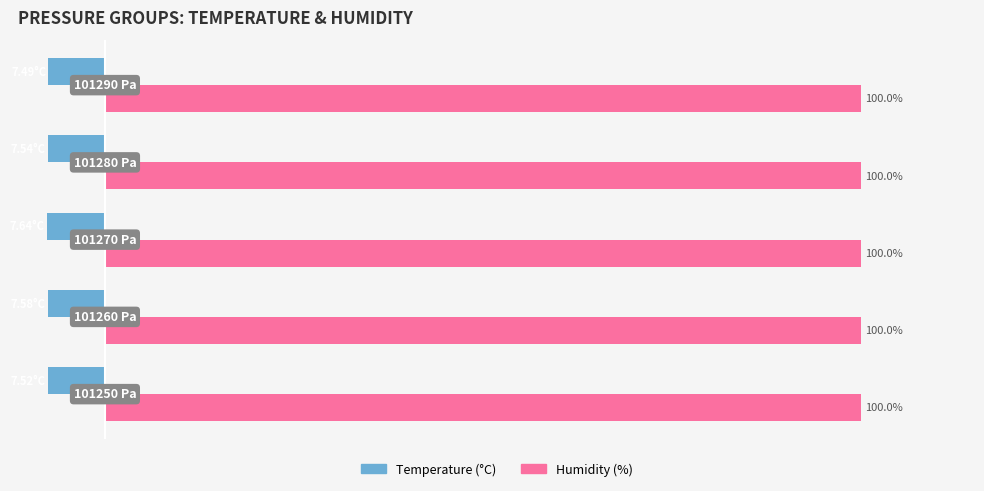

List the series in order of their peak value, lowest first.

Temperature (°C), Humidity (%)